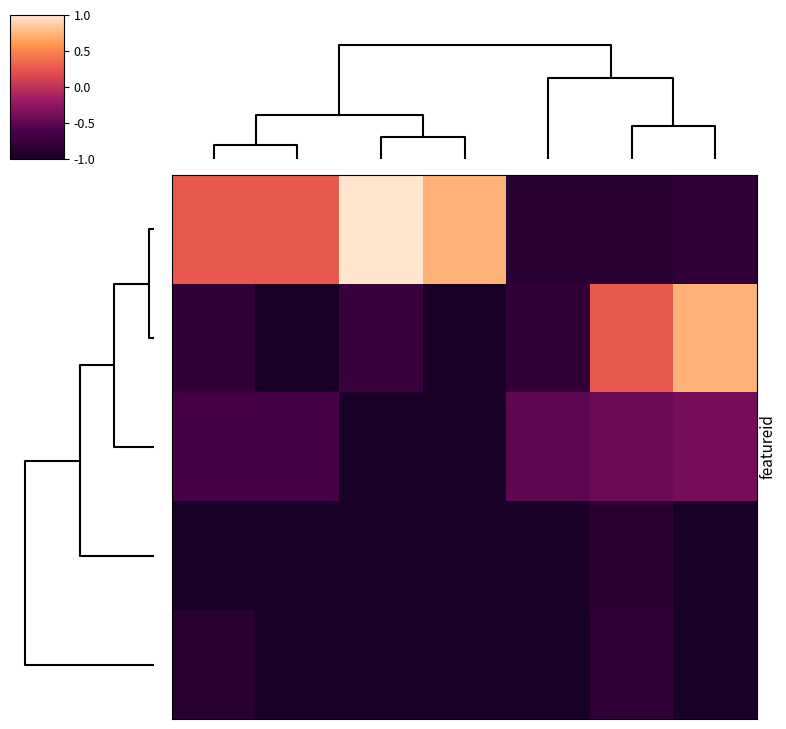

How many categories are shown in the chart?

7